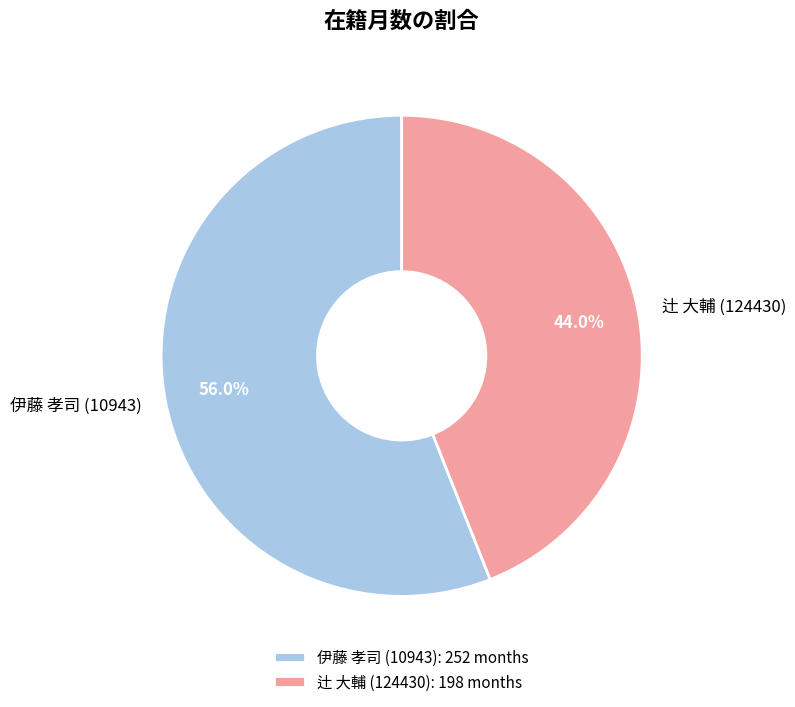

Which category accounts for the majority?

伊藤 孝司 (10943)